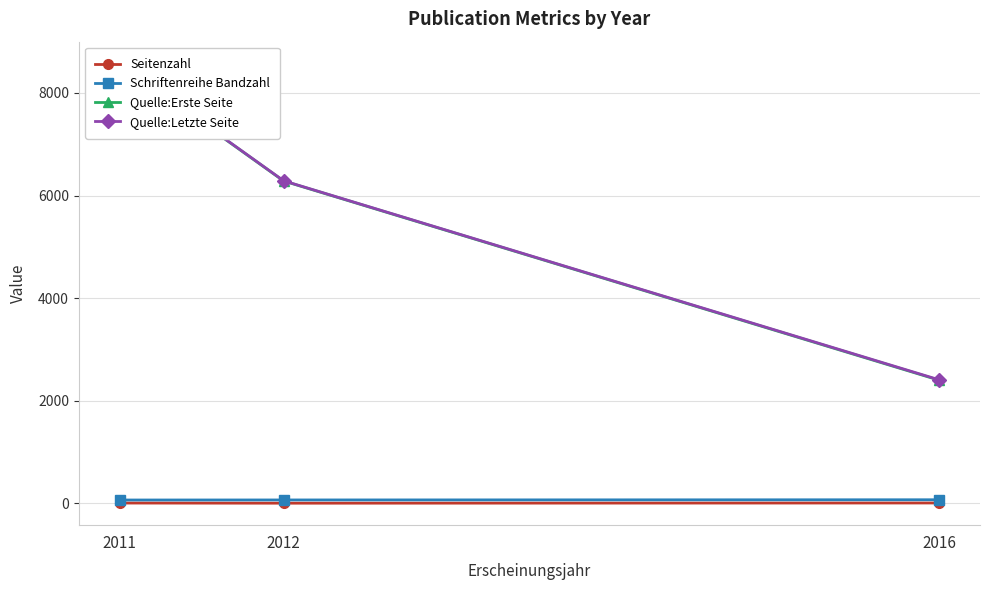

What is the average value of the Seitenzahl series?

7